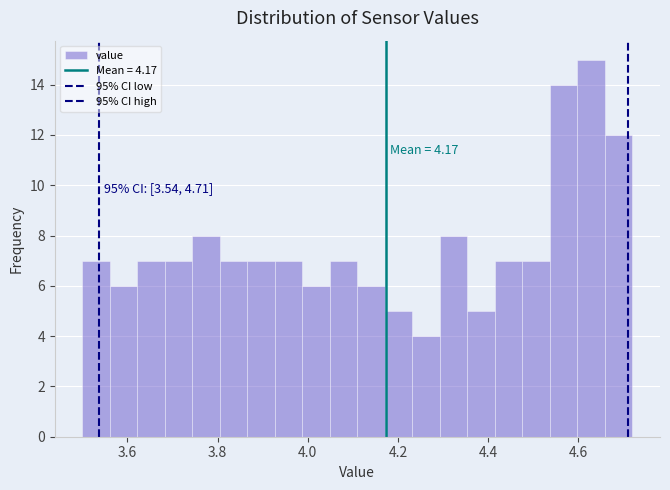

Around what value on the x-axis is the tallest bar? Give the approximate position of its centre, as read against the axis.

4.62